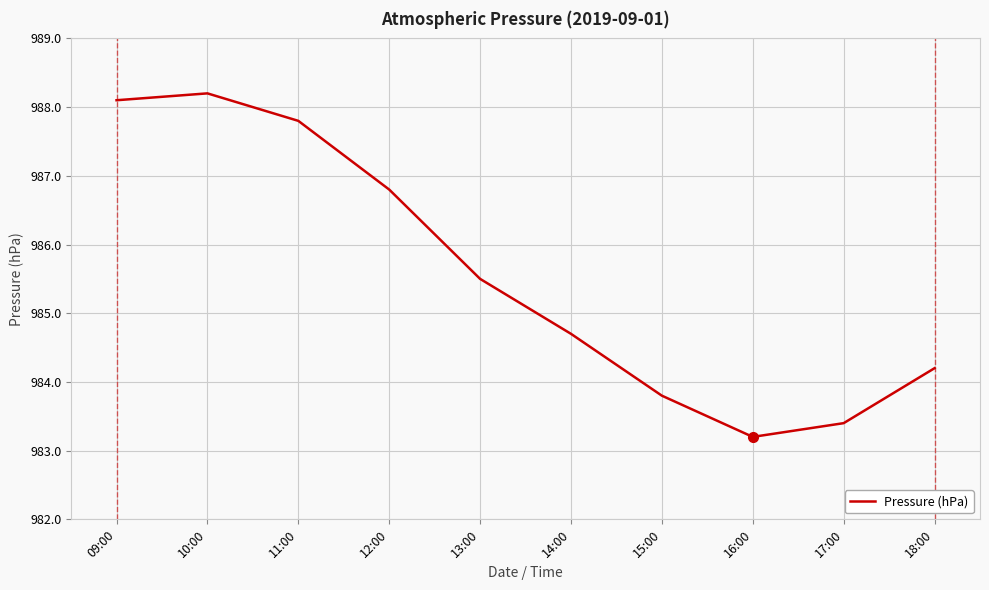

How many lines are shown in the chart?

1